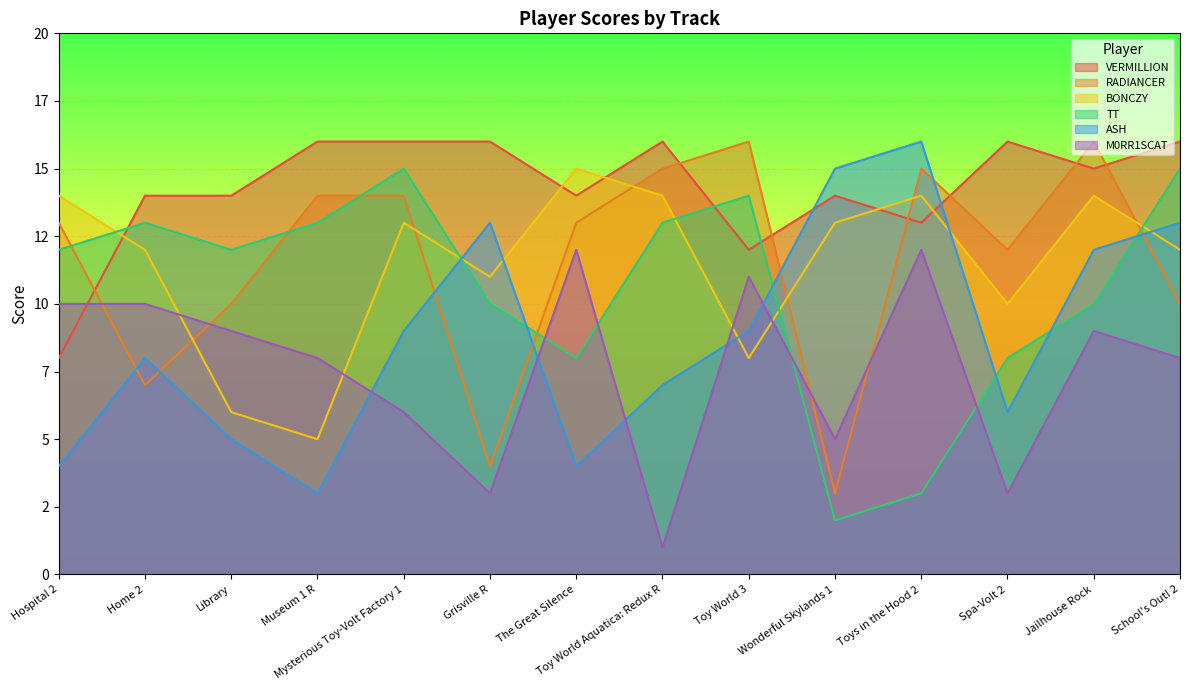

Where do RADIANCER and VERMILLION first cross each other?

Hospital 2 and Home 2